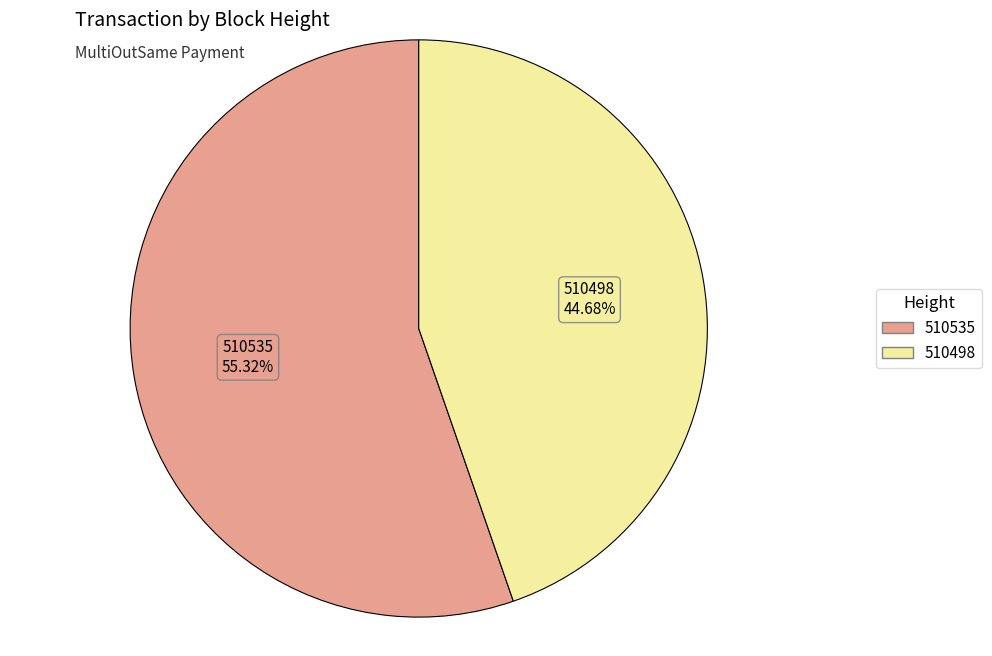

True or false: 510498 accounts for 30% of the total.

False